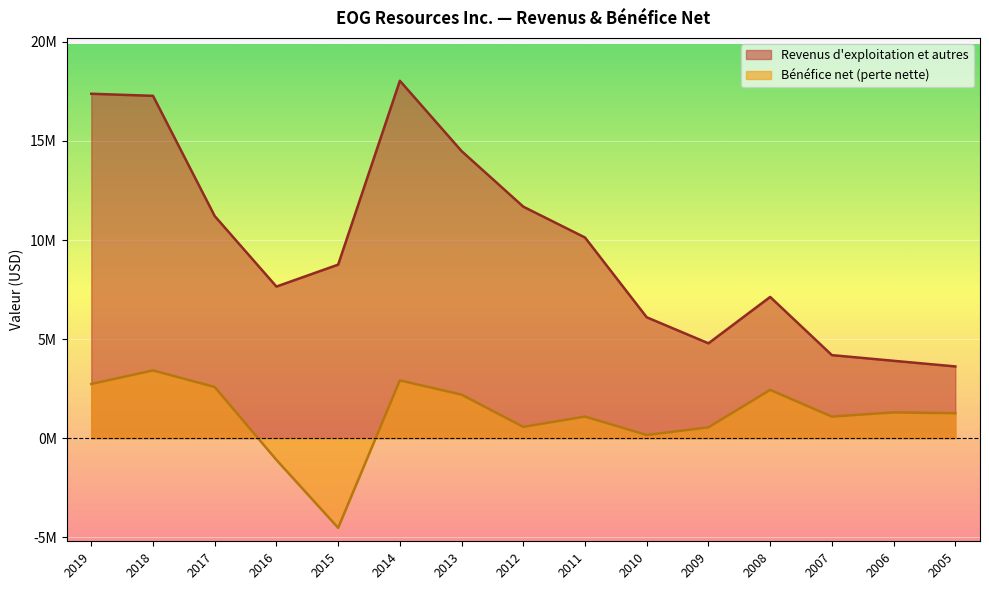

What is the difference between the maximum and minimum values in the Revenus d exploitation et autres series?

14415127